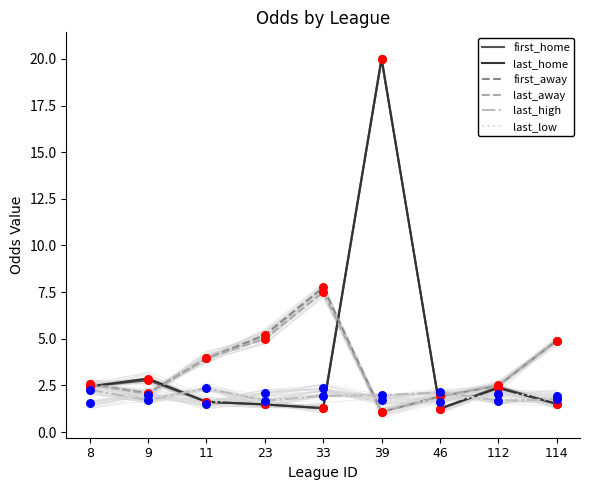

Which series has the largest total across all categories?

last_home